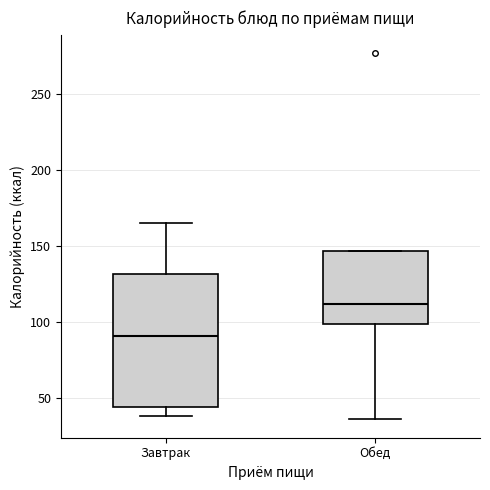

Where is the lower edge of the box for Обед on the y-axis? The values are not printed on the chart, so give them approximately, as read against the axis.

100